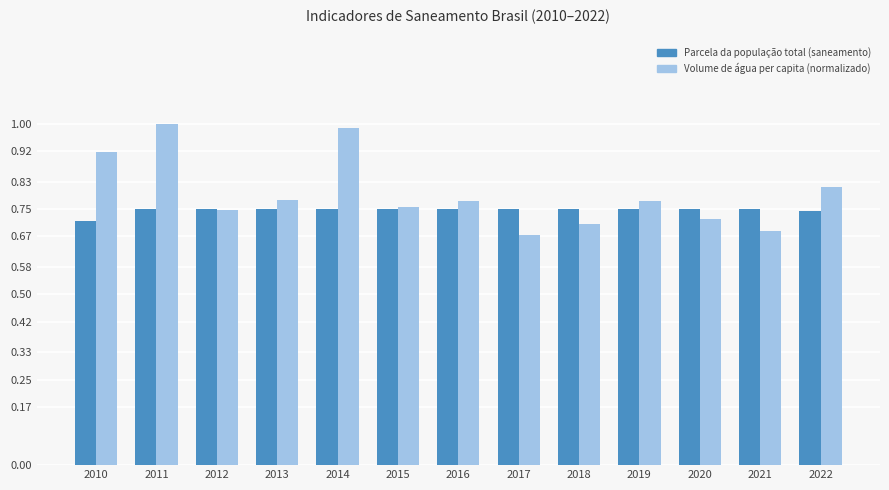

What is the total value across all series at 2021?

1.4